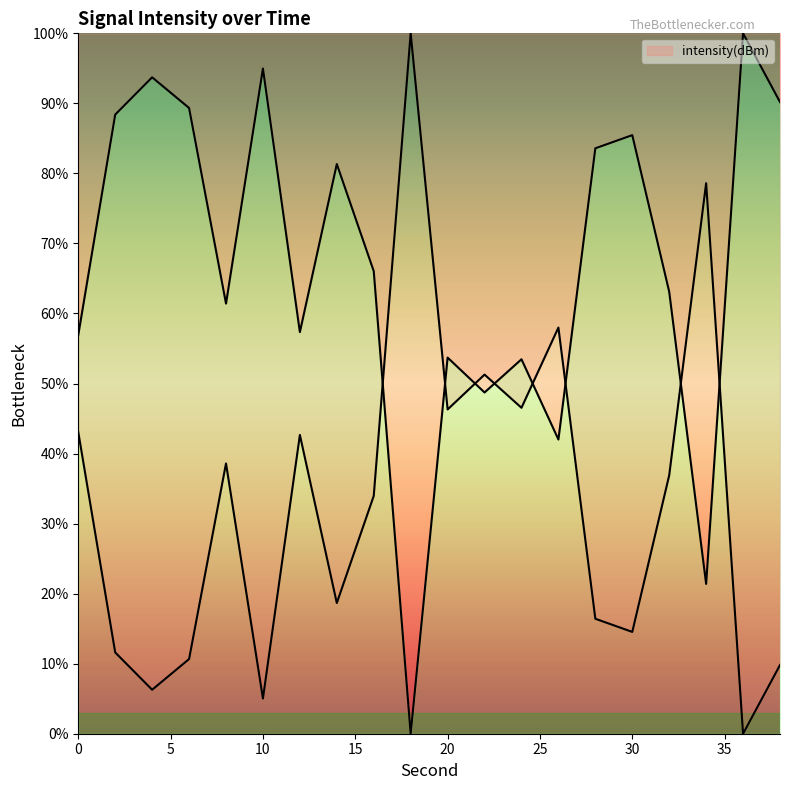

The value at 28 is 83.6. True or false?

True